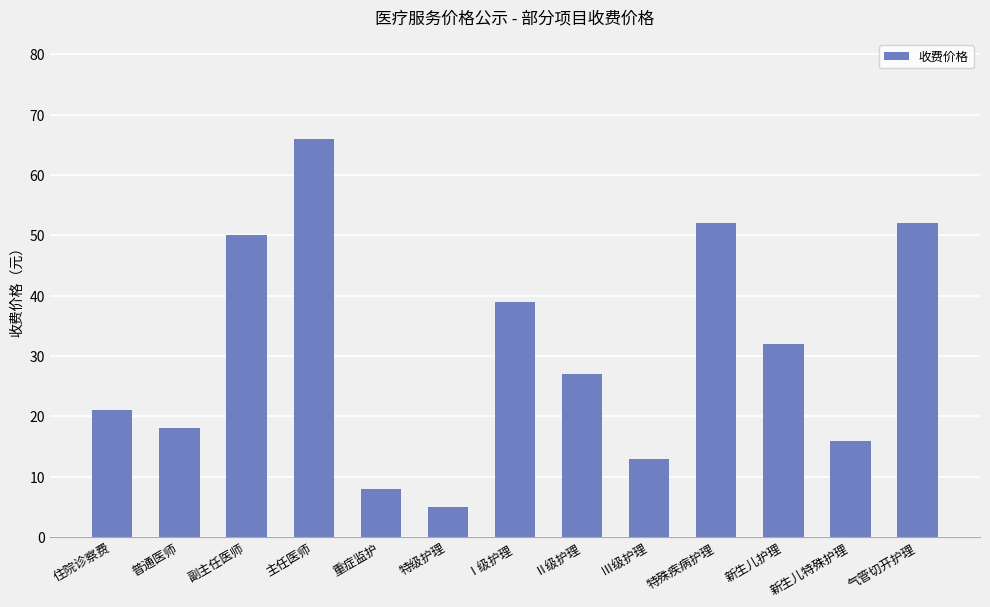

The chart shows a value of 50 at 副主任医师. True or false?

True